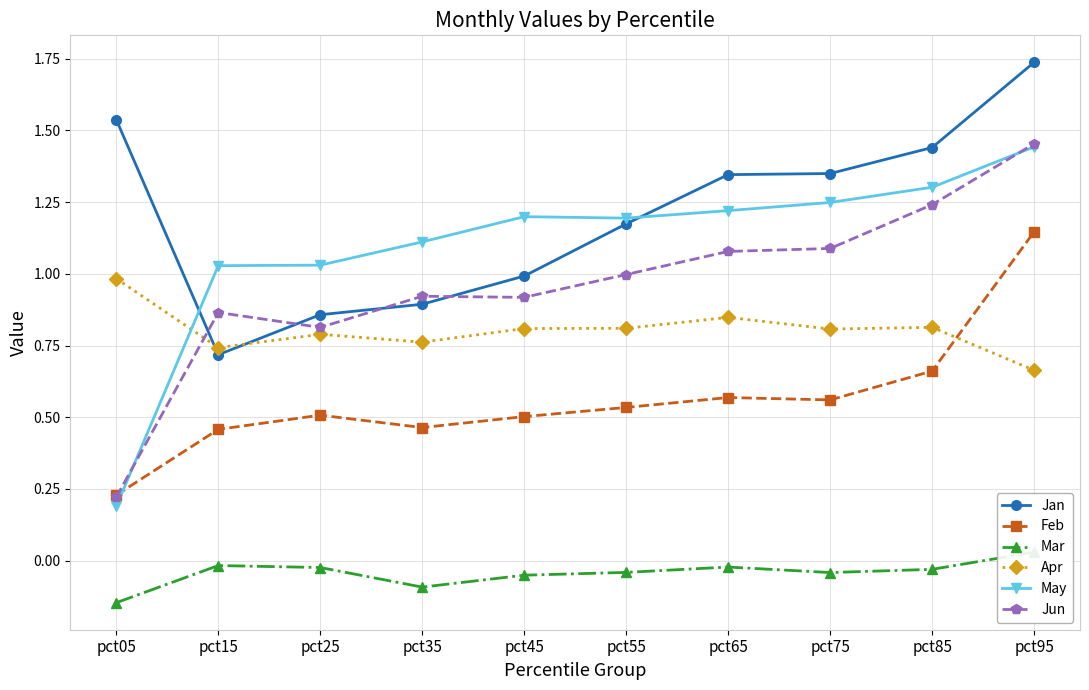

Rank the categories by May value from lowest to highest.

pct05, pct15, pct25, pct35, pct55, pct45, pct65, pct75, pct85, pct95